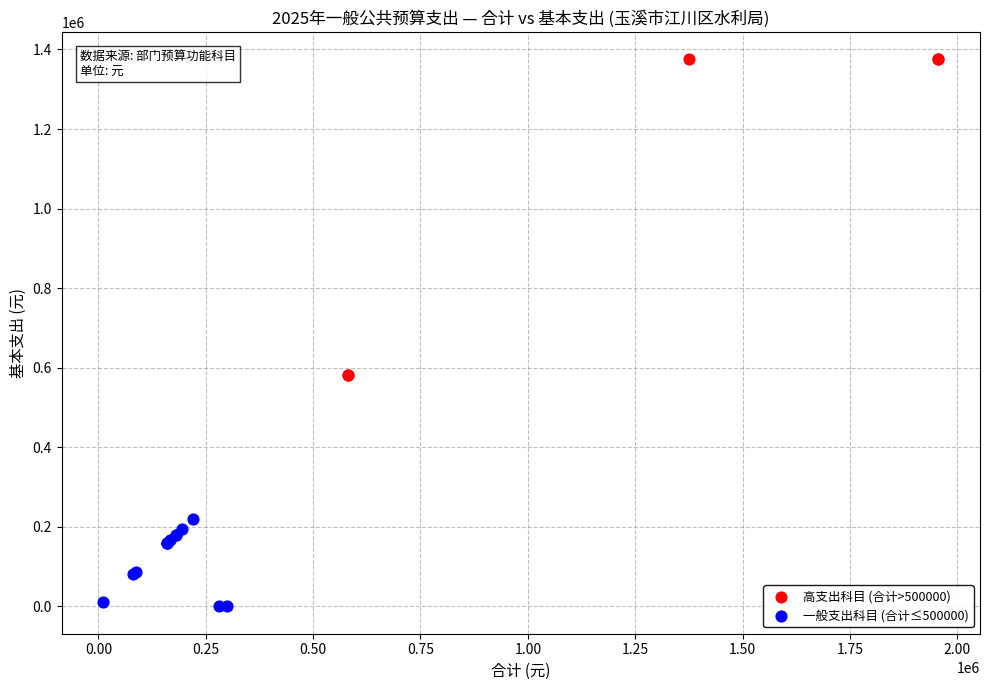

What are all the series names shown in the legend?

高支出科目 (合计>500000), 一般支出科目 (合计≤500000)